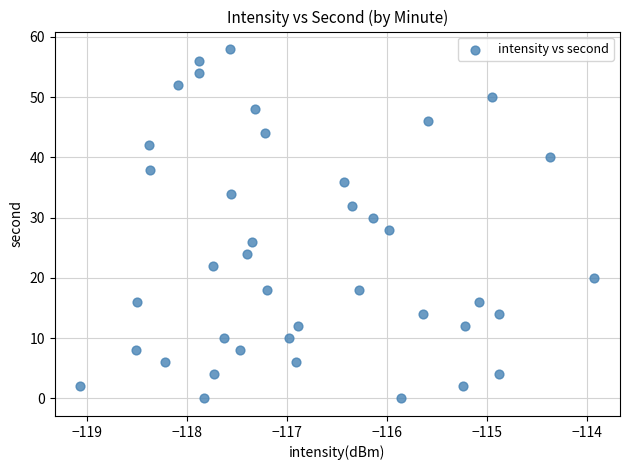

What is the range of Y values (max minus min)?

58